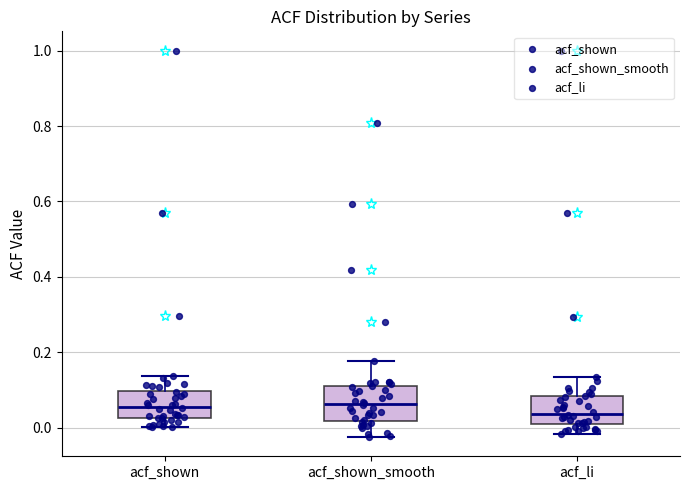

Reading left to right, transcribe this box plot: for each box, give where its median line is, the range the box spans, and where its two whiskers end, as read against the y-axis. The values are not printed on the chart, so give them approximately, as read against the axis.

acf_shown: median 0.06, box 0.02 to 0.10, whiskers 0.00 to 0.14
acf_shown_smooth: median 0.06, box 0.02 to 0.12, whiskers -0.02 to 0.18
acf_li: median 0.04, box 0.00 to 0.08, whiskers -0.02 to 0.14